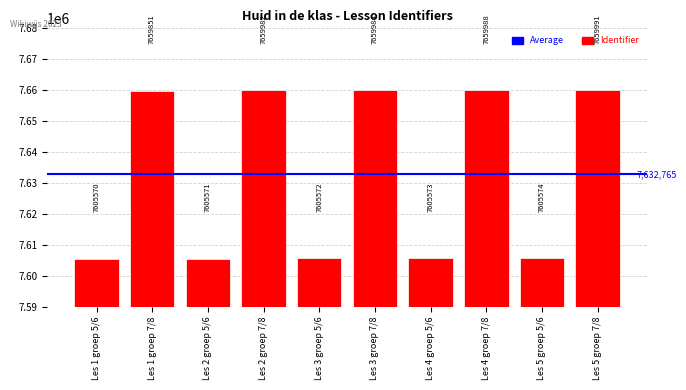

The value at Les 3 groep 5/6 is 10508114. True or false?

False